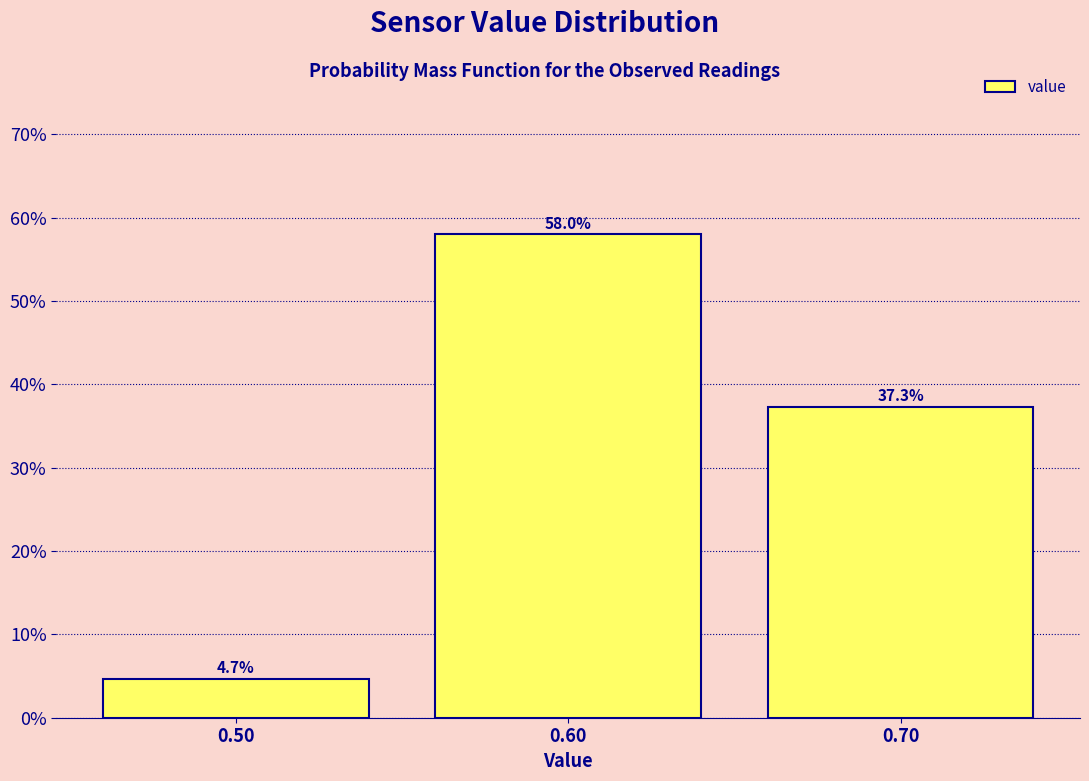

Reading left to right, extract all data points from this chart.

0.50=4.7	0.60=58.0	0.70=37.3